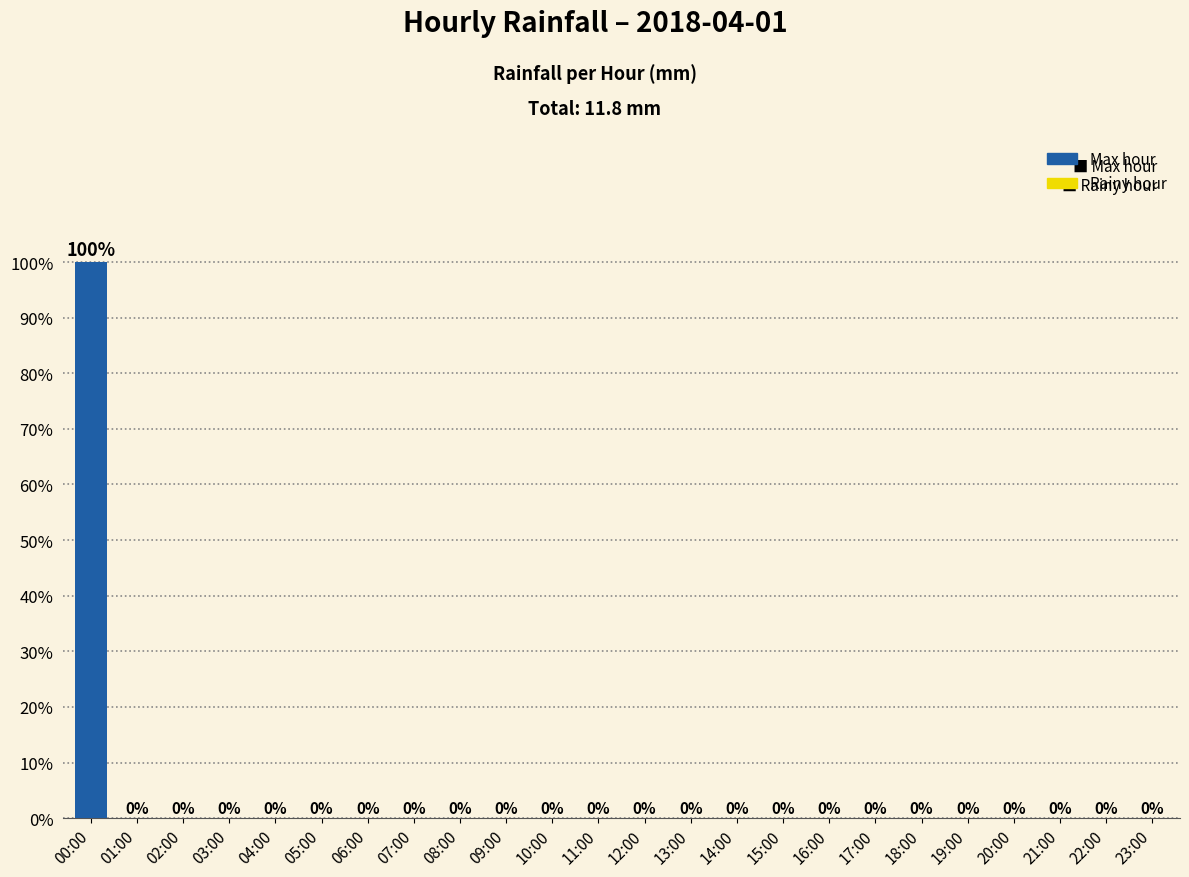

Which label corresponds to the largest value in the chart?

00:00